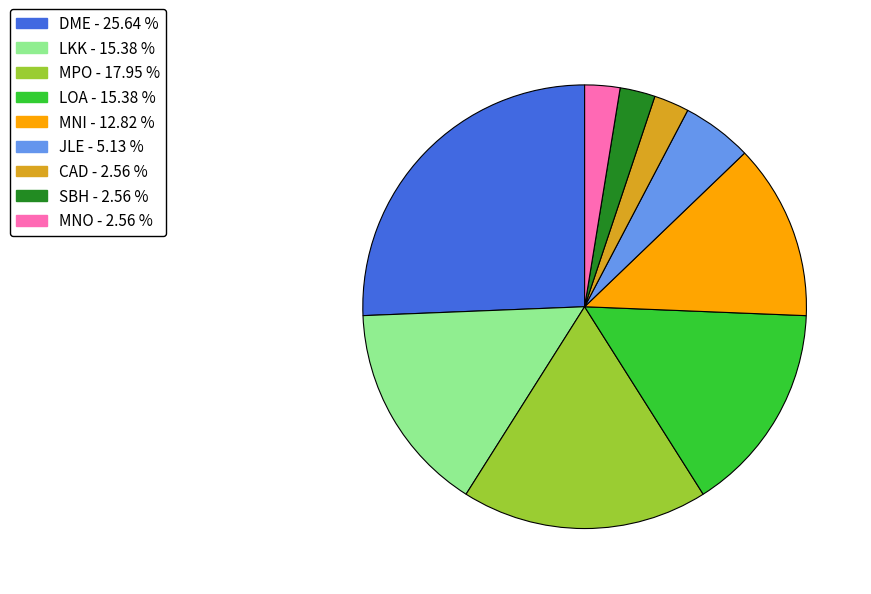

Does any single category account for the majority?

No